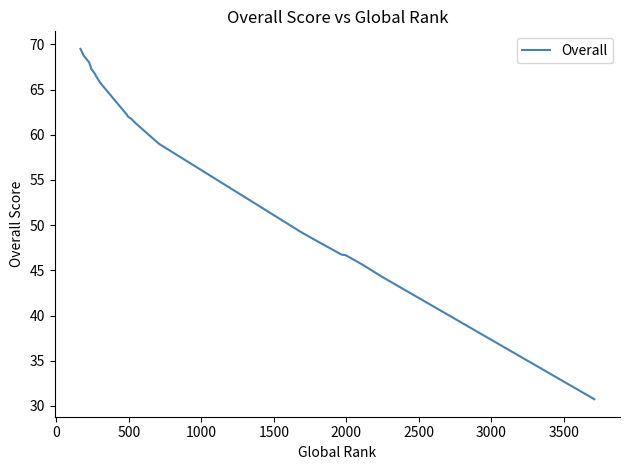

The chart shows a value of 37.4 at 3000. True or false?

False